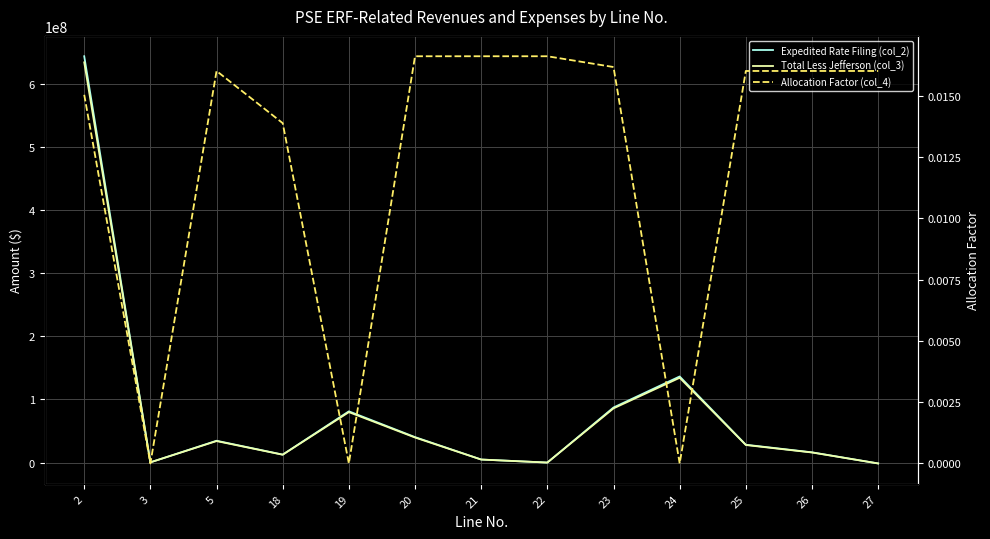

At how many categories does at least one series exceed 571978180?

1